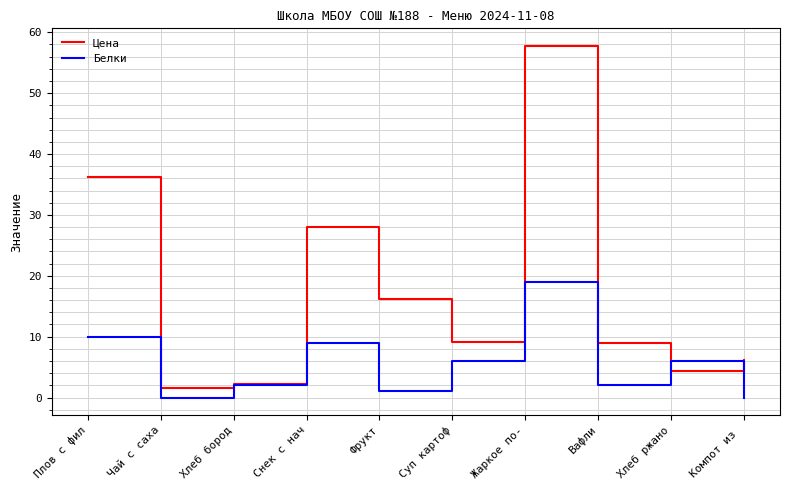

Which series changed the most between Плов с фил and Хлеб ржано?

Цена